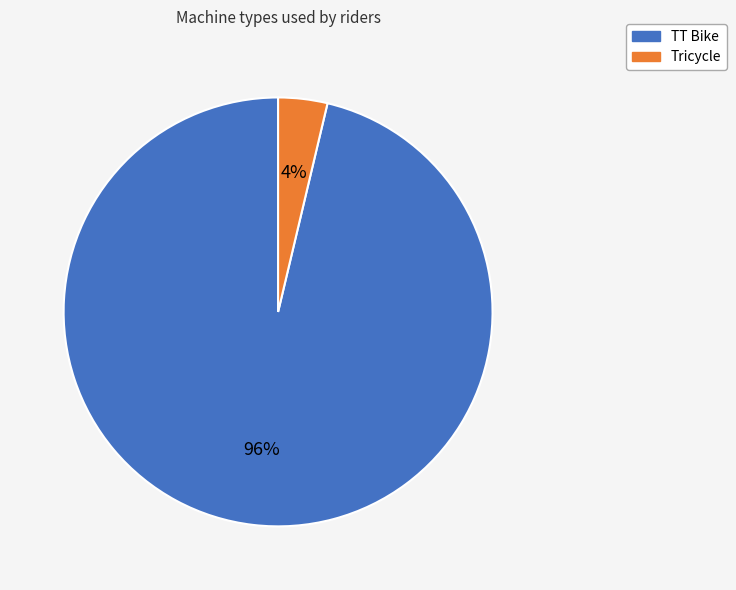

To the nearest percent, what is the combined percentage of Tricycle and TT Bike?

100%